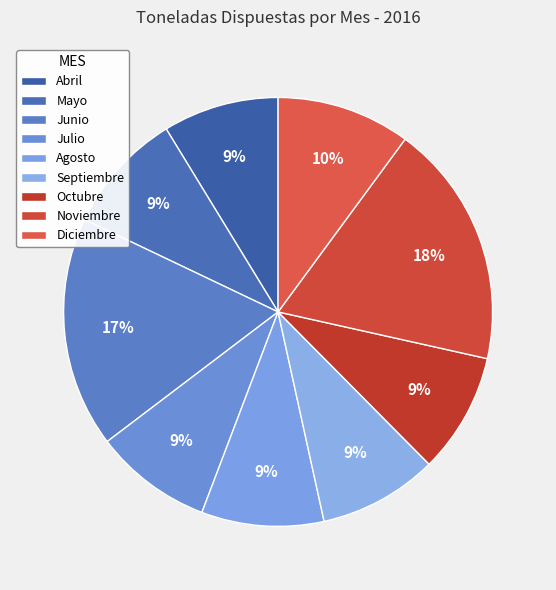

How many segments does this pie chart have?

9